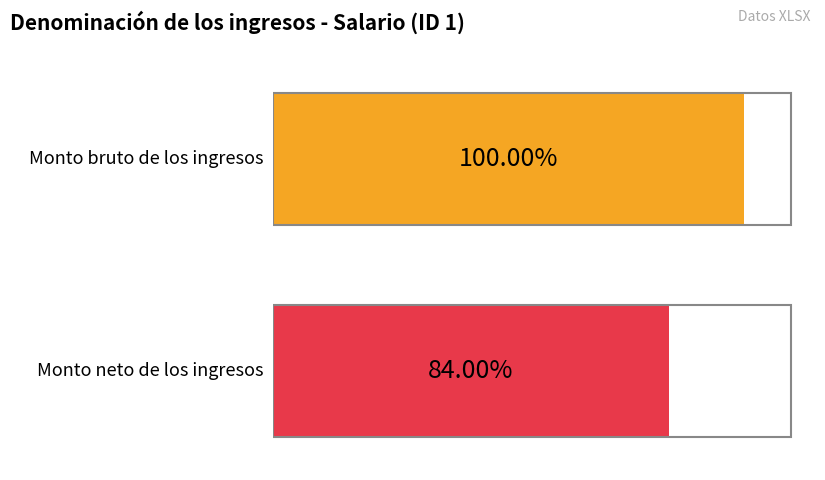

True or false: Monto neto de los ingresos has a value of 2447.9 at ID 6.

False